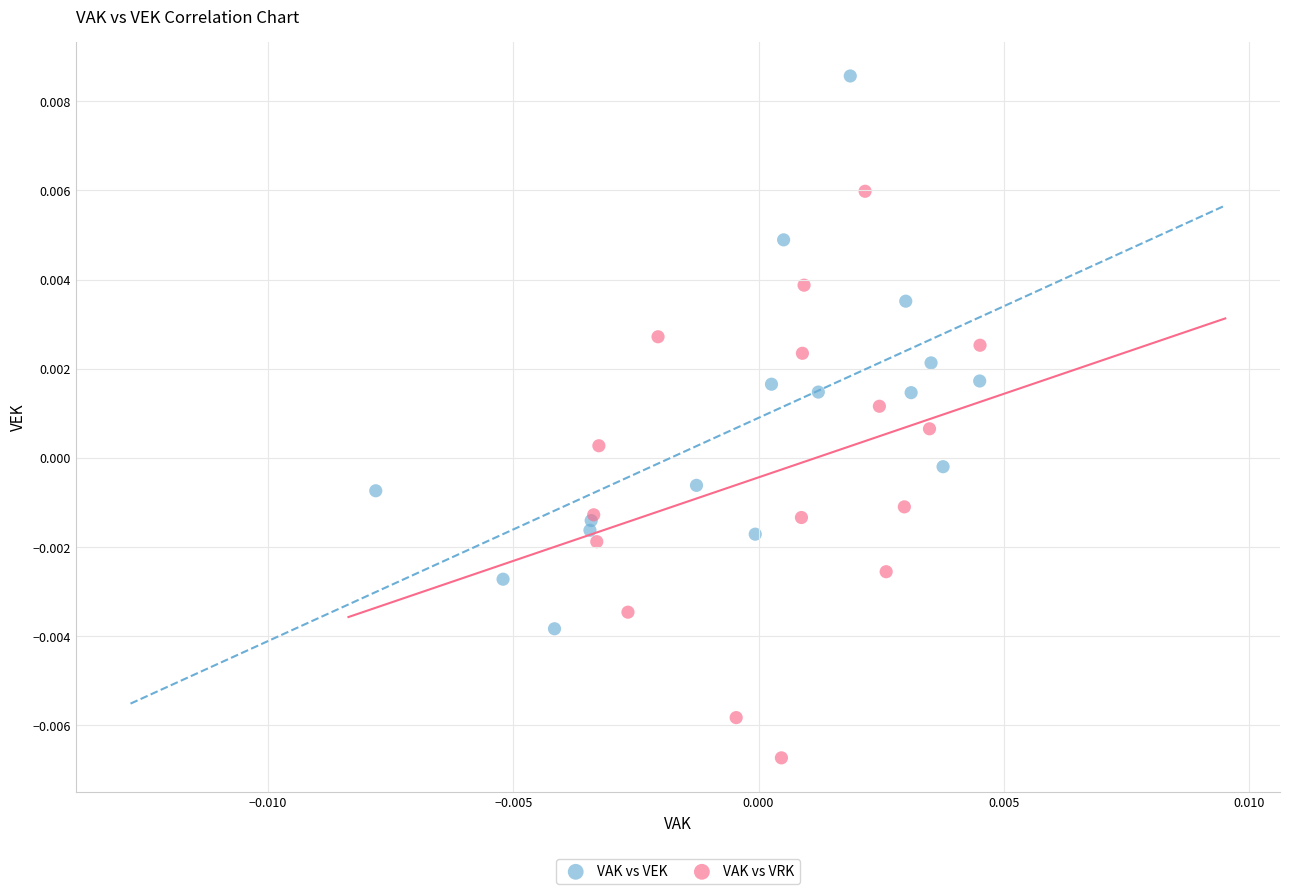

Which series contains the lowest Y value?

VAK vs VRK